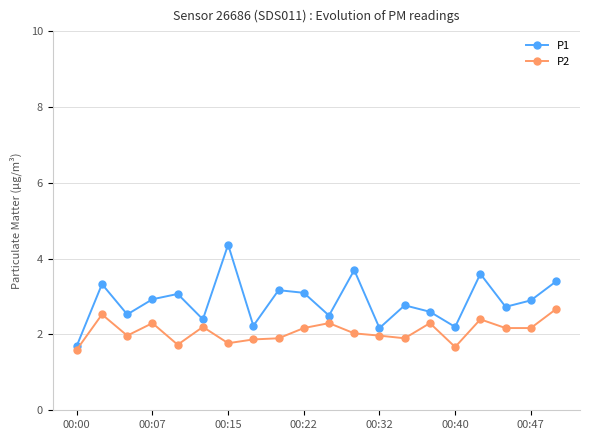

Which series has the largest total across all categories?

P1